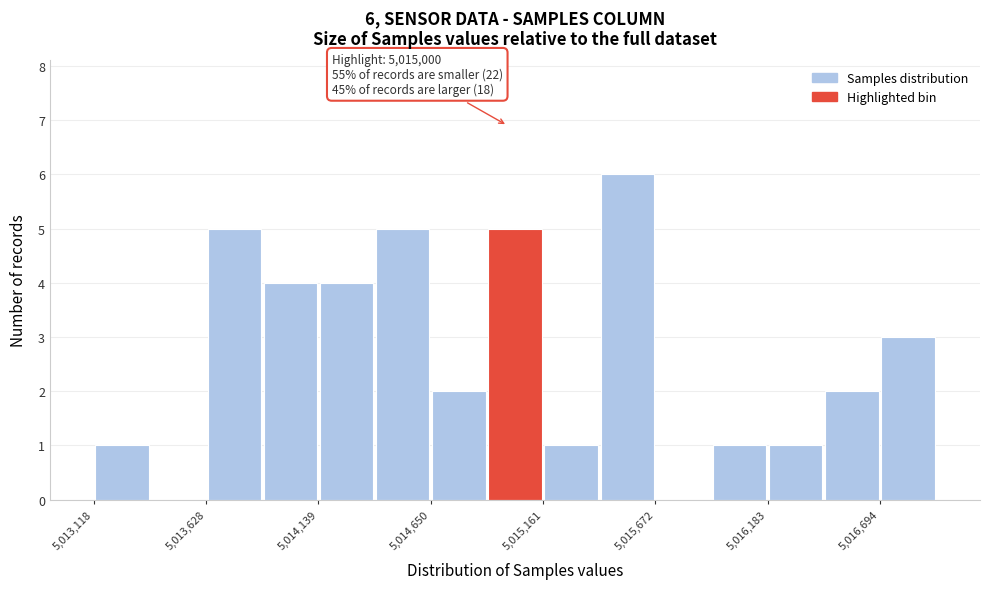

Around what value on the x-axis is the tallest bar? Give the approximate position of its centre, as read against the axis.

5015500